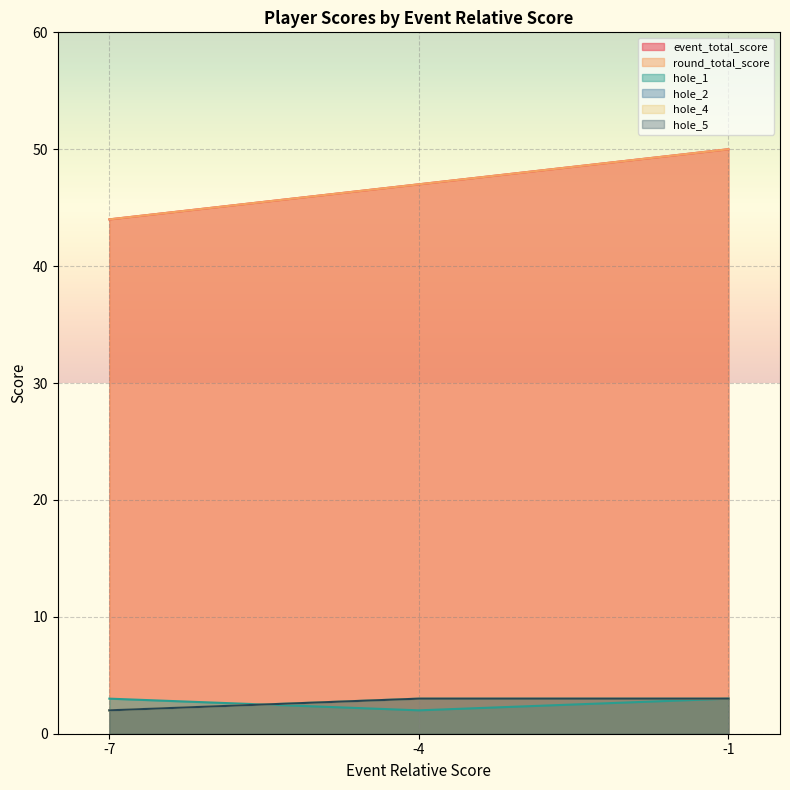

What are all the series names shown in the legend?

event_total_score, round_total_score, hole_1, hole_2, hole_4, hole_5